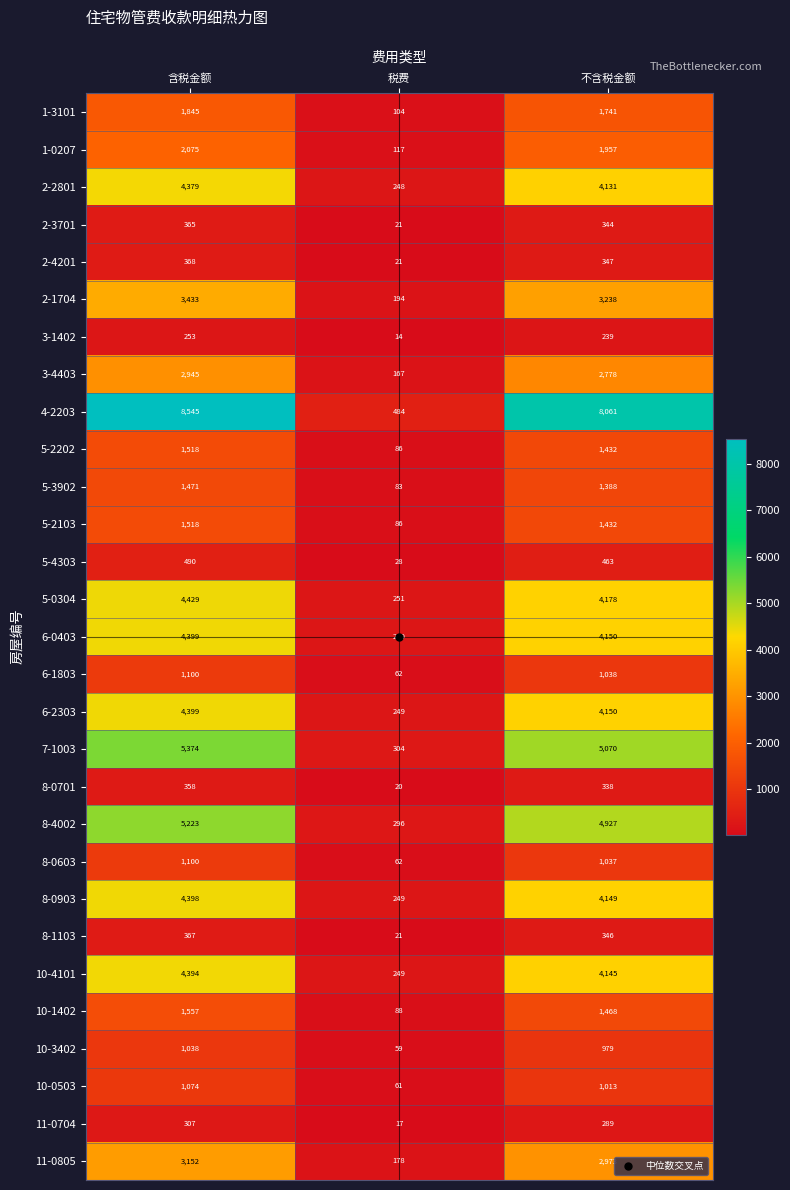

How many data points does each series have?

3